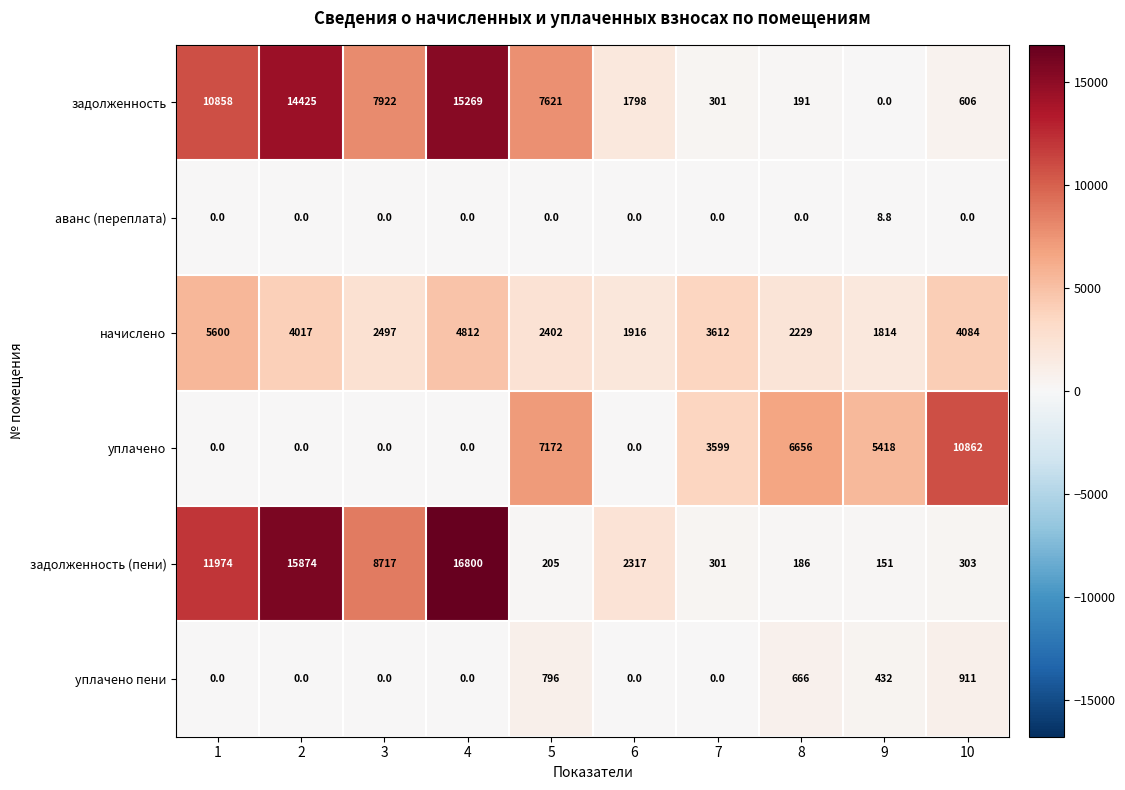

The value of задолженность at 3 is 7922.0. True or false?

True